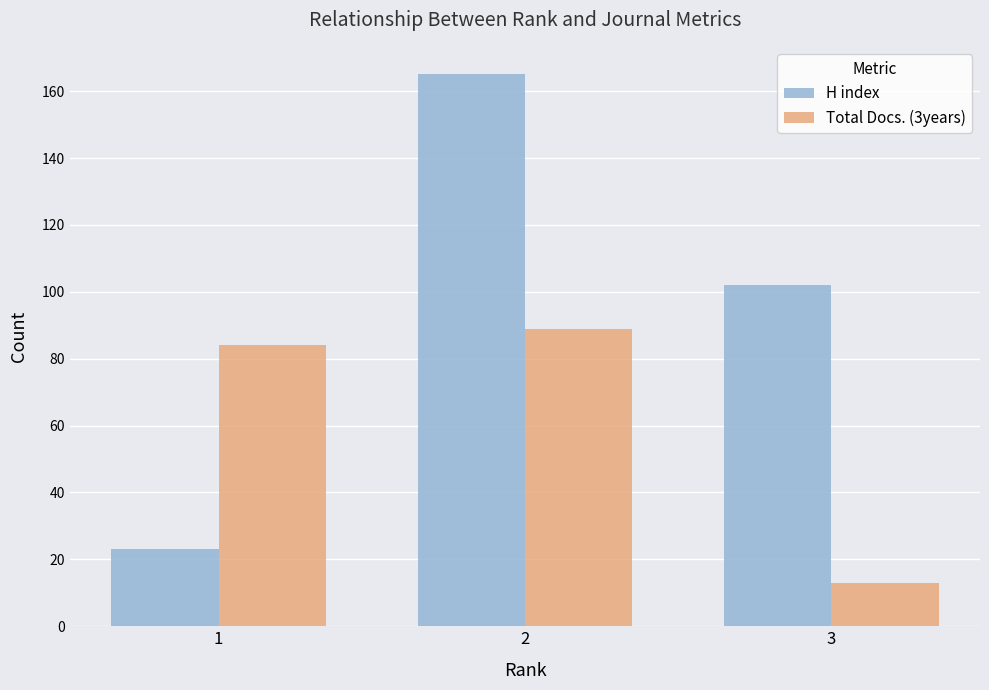

Is the value of Total Docs. (3years) at 1 greater than the value of H index at 1?

Yes